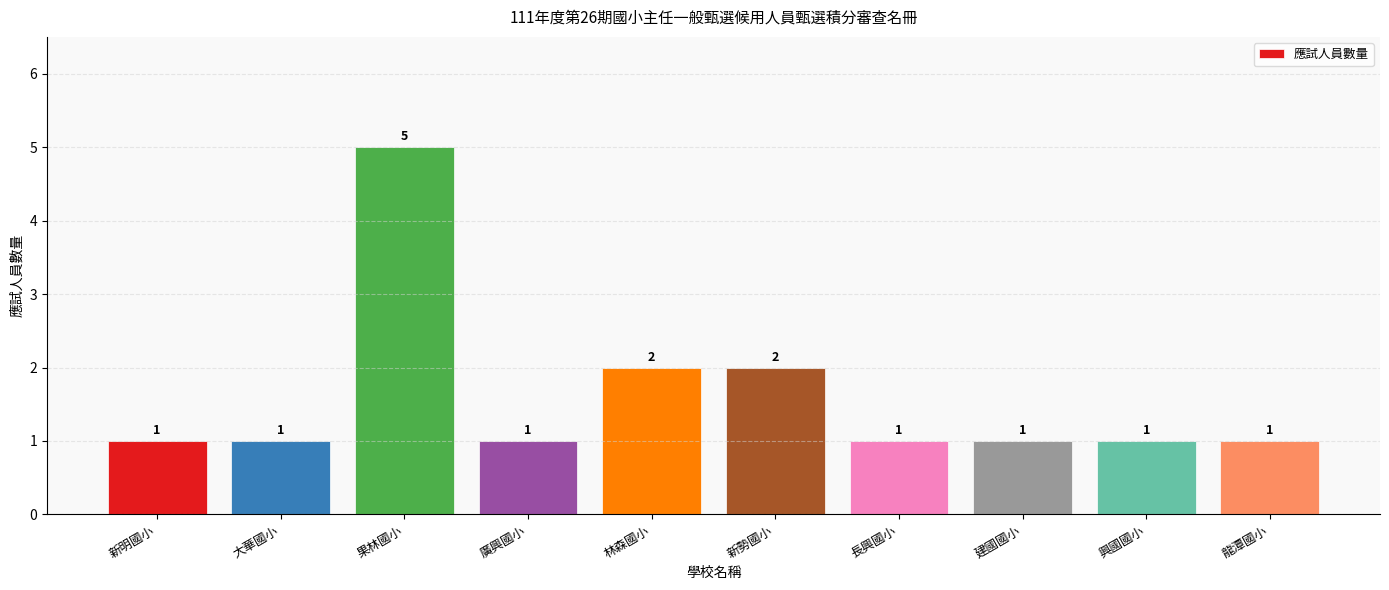

What is the maximum value shown in the chart?

5